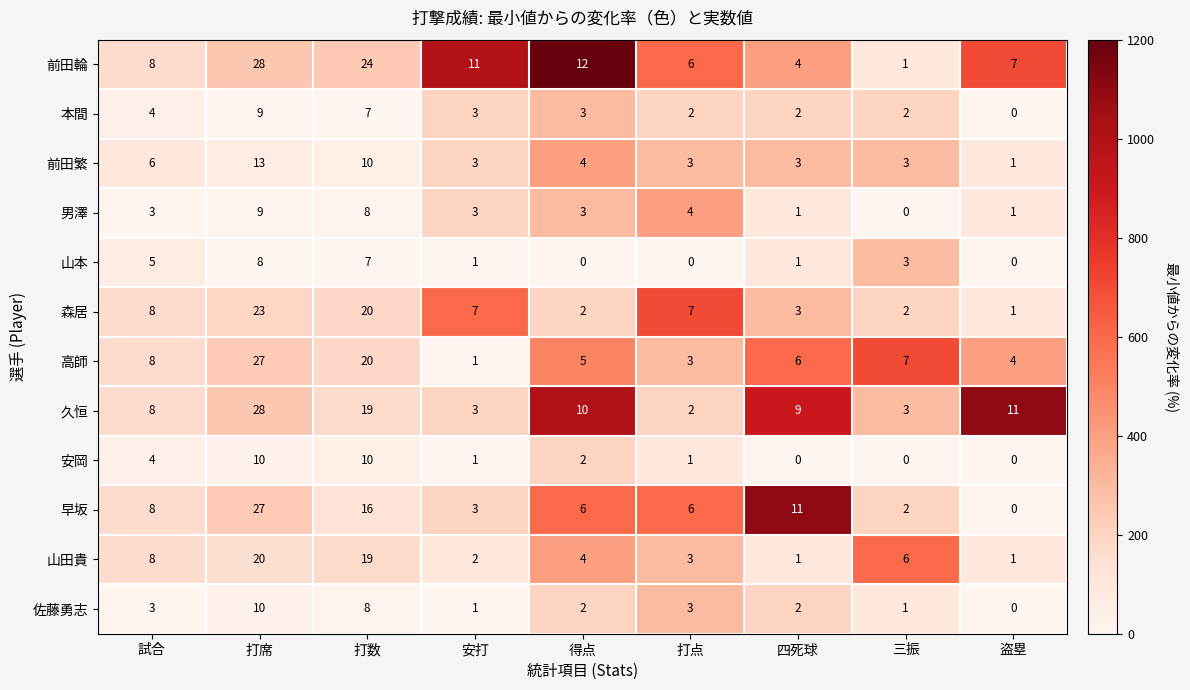

Which label corresponds to the largest value in the chart?

打席